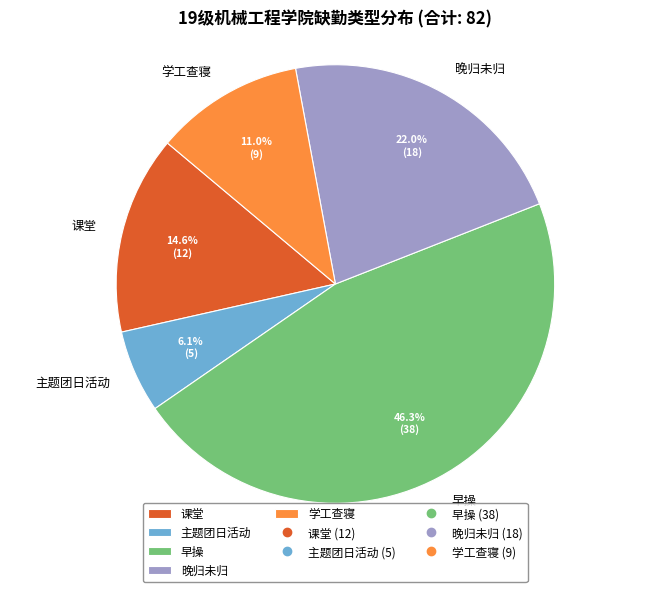

How many segments does this pie chart have?

5